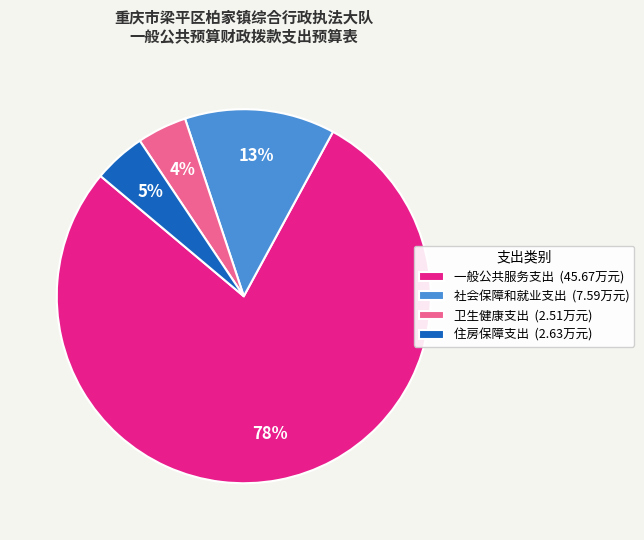

What percentage is the 社会保障和就业支出 slice, to the nearest percent?

13%